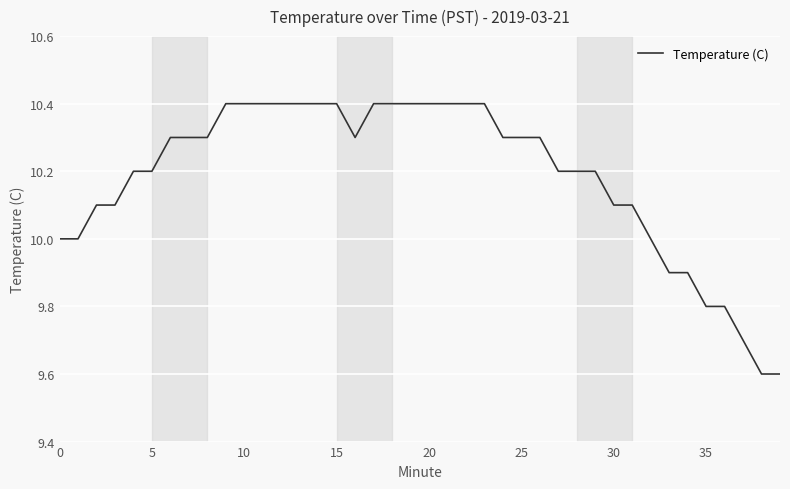

What is the average value?

10.2